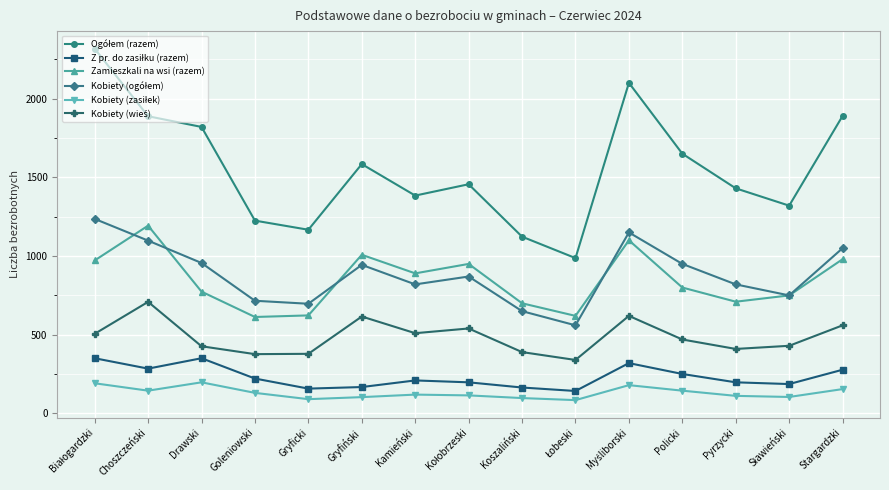

At how many categories does at least one series exceed 1519?

7